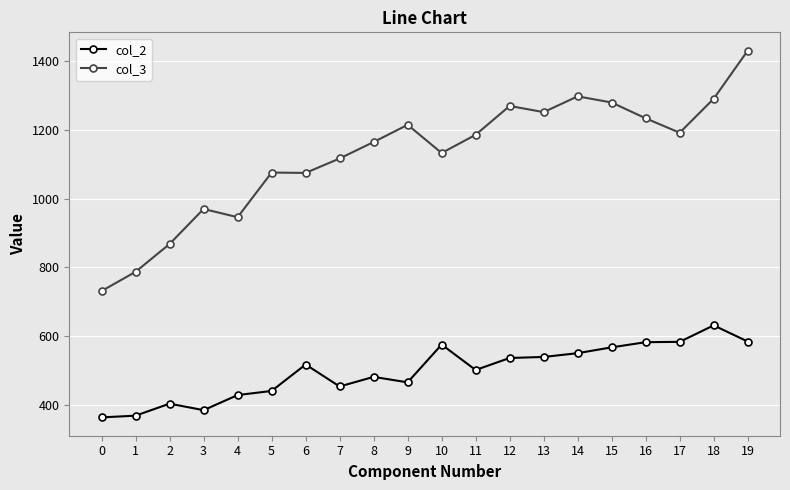

Where does the col_3 series first go above 1186?

9